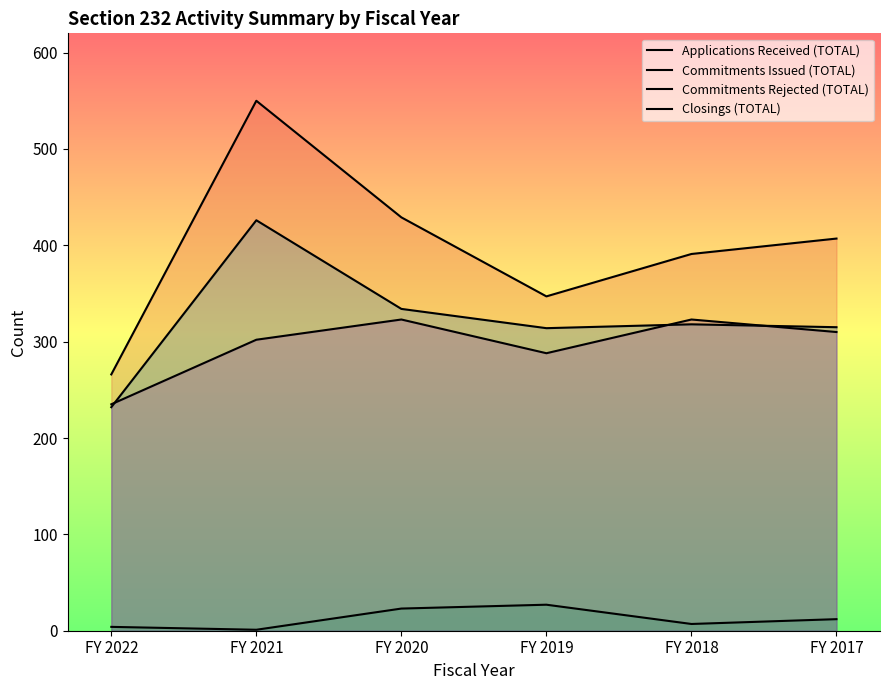

How many times do Closings (TOTAL) and Commitments Issued (TOTAL) cross each other?

3